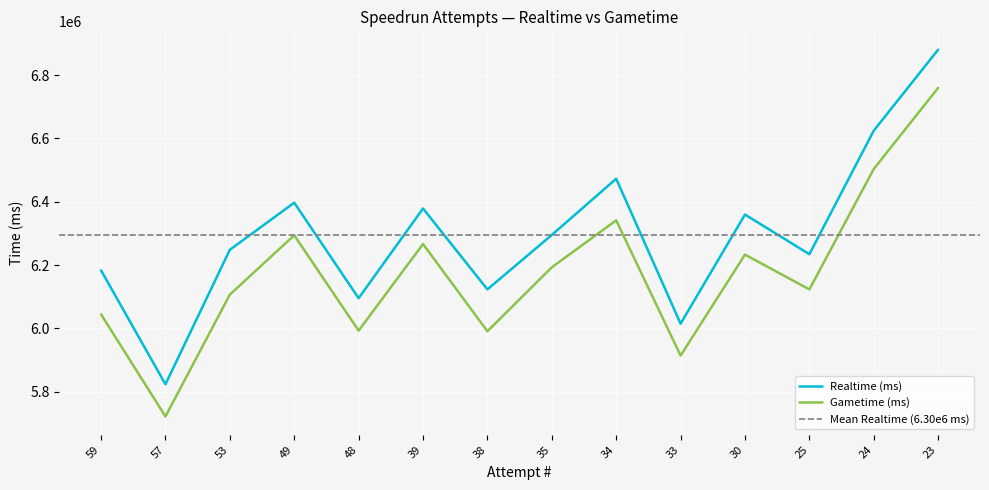

What is the difference between the maximum and minimum values in the Gametime (ms) series?

1037440